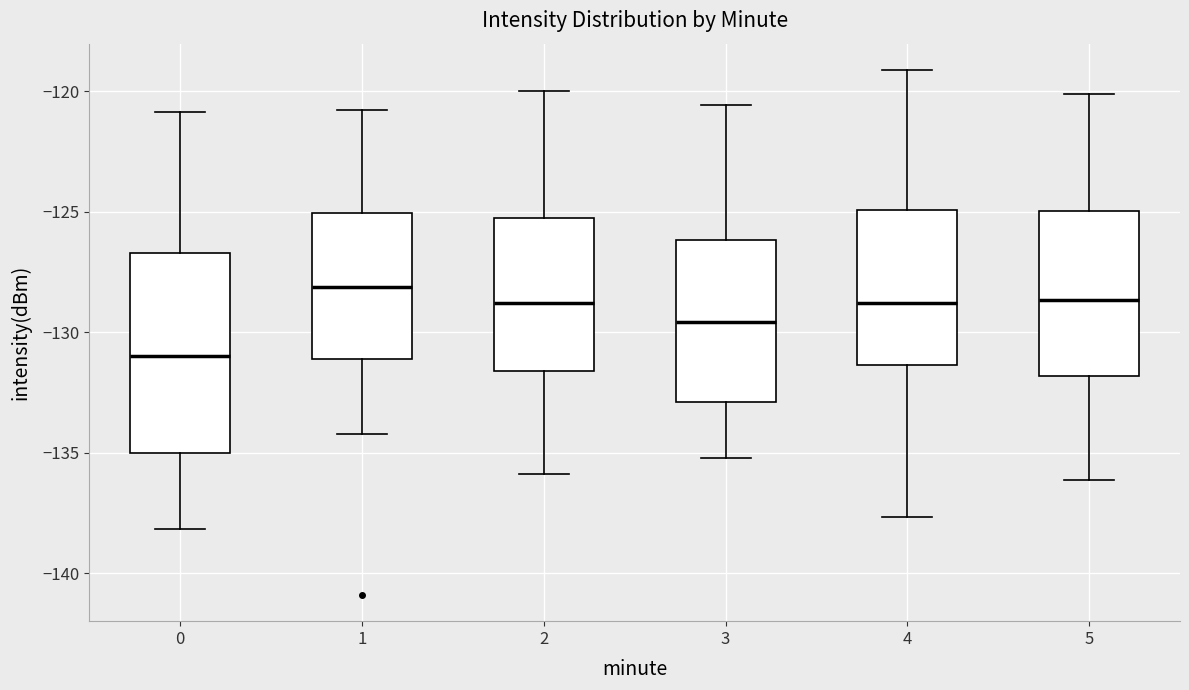

Reading left to right, read every box against the y-axis: the position of its median line, the range the box covers, and the ends of its whiskers. The values are not printed on the chart, so give them approximately, as read against the axis.

0: median -131.0, box -135.0 to -126.5, whiskers -138.0 to -121.0
1: median -128.0, box -131.0 to -125.0, whiskers -134.0 to -121.0
2: median -129.0, box -131.5 to -125.5, whiskers -136.0 to -120.0
3: median -129.5, box -133.0 to -126.0, whiskers -135.0 to -120.5
4: median -129.0, box -131.5 to -125.0, whiskers -137.5 to -119.0
5: median -128.5, box -132.0 to -125.0, whiskers -136.0 to -120.0